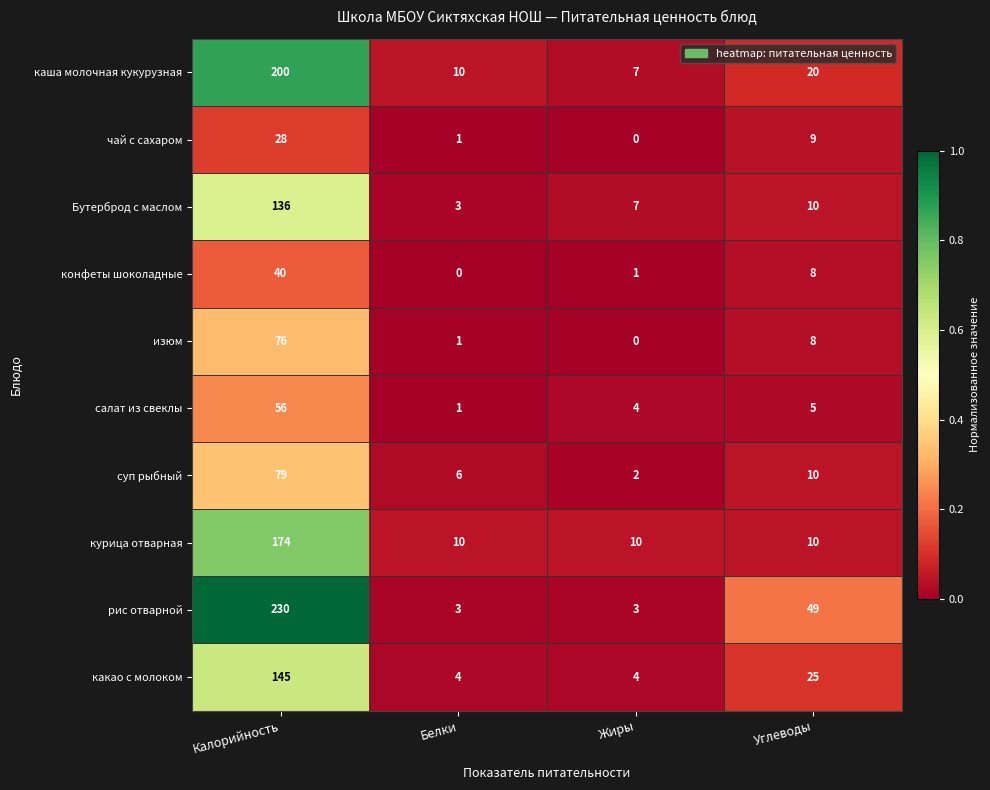

What is the difference between the highest and lowest values at Белки?

10